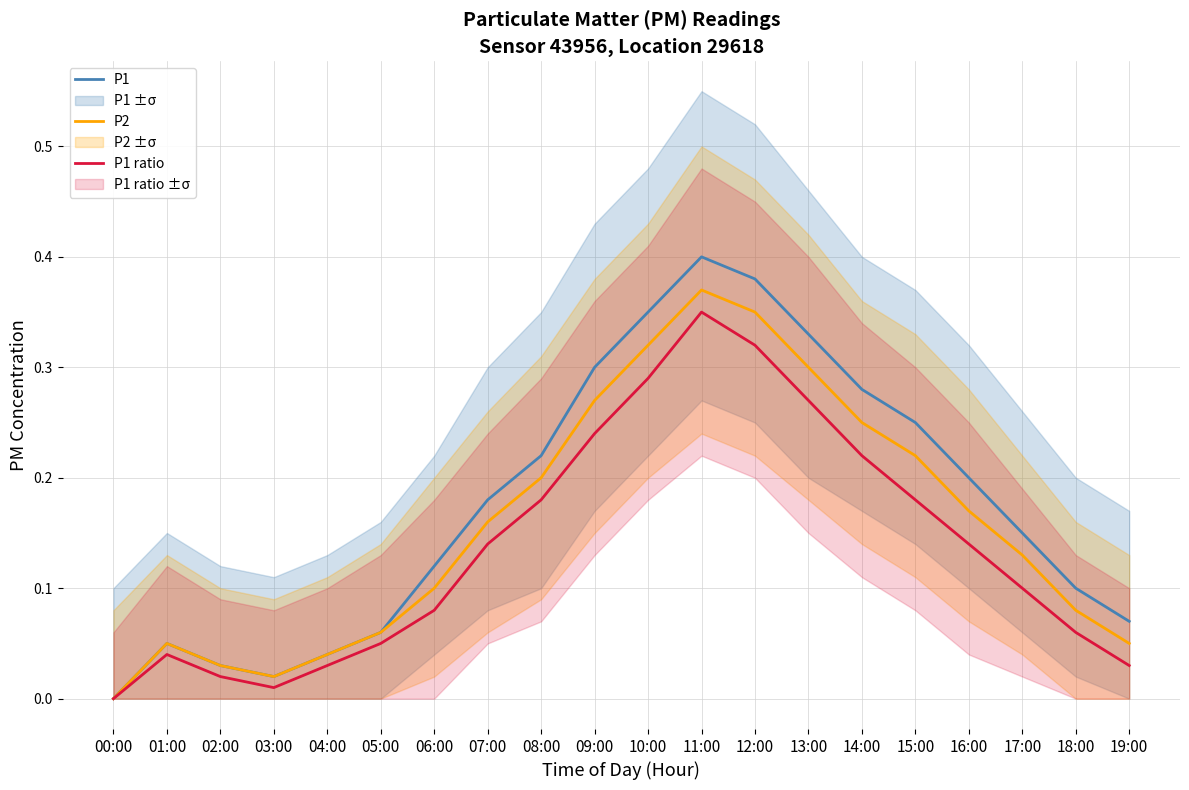

The P1 ratio series shows 0.3 at 13:00. True or false?

True